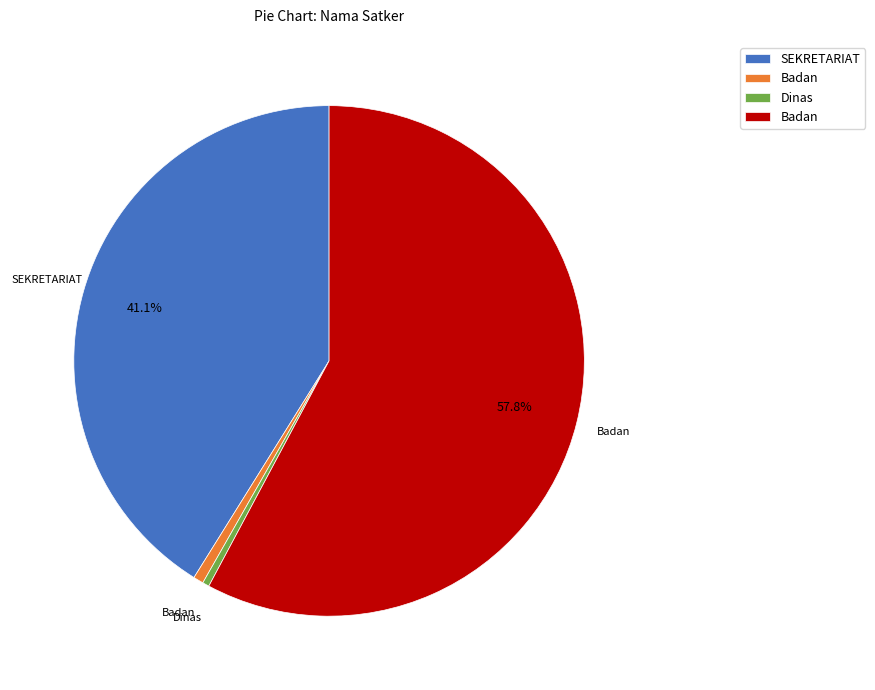

Is there a majority slice in this chart?

Yes